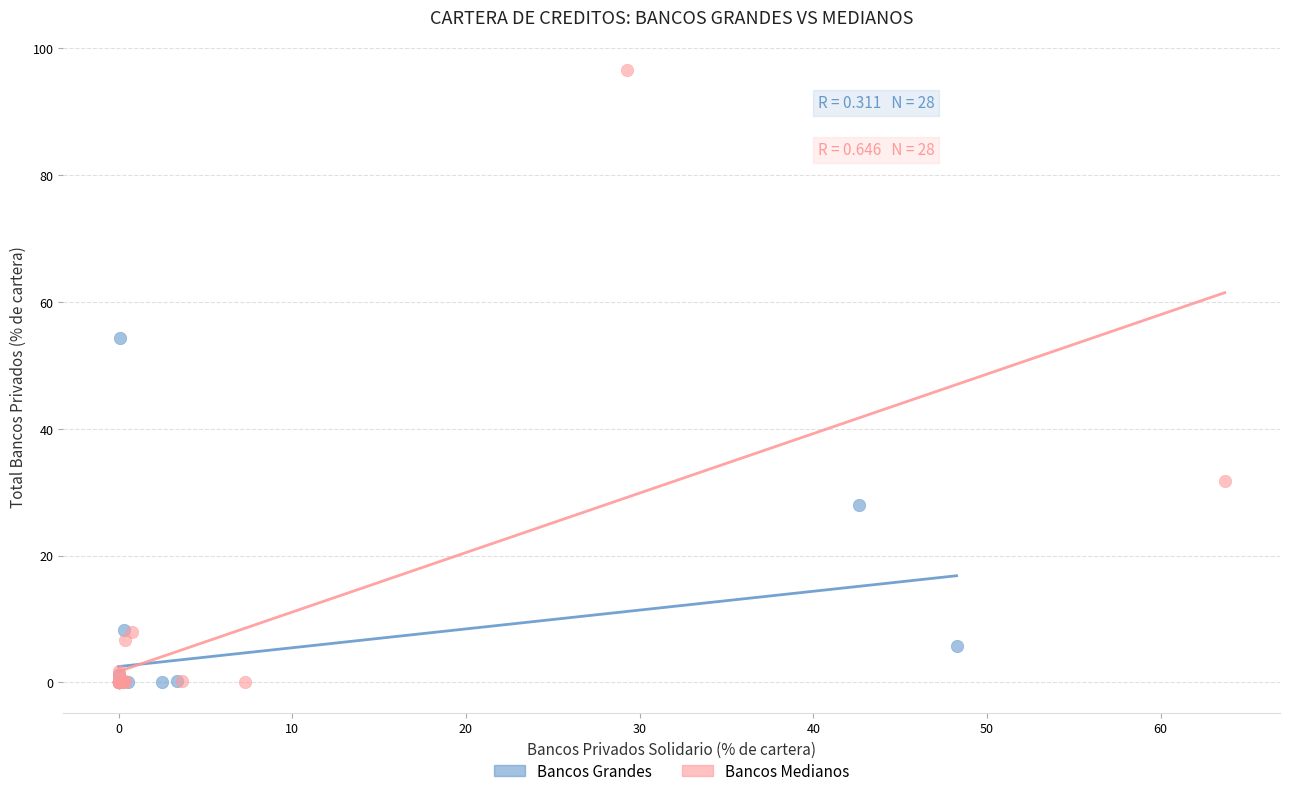

What are all the series names shown in the legend?

Bancos Grandes, Bancos Medianos